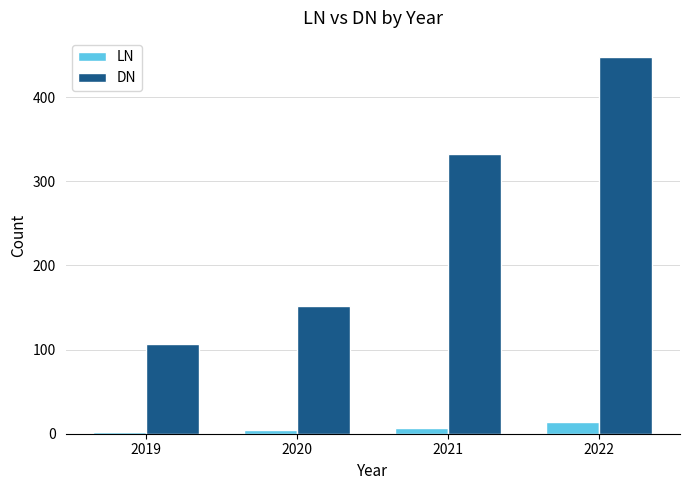

At which label is DN closest to 277?

2021